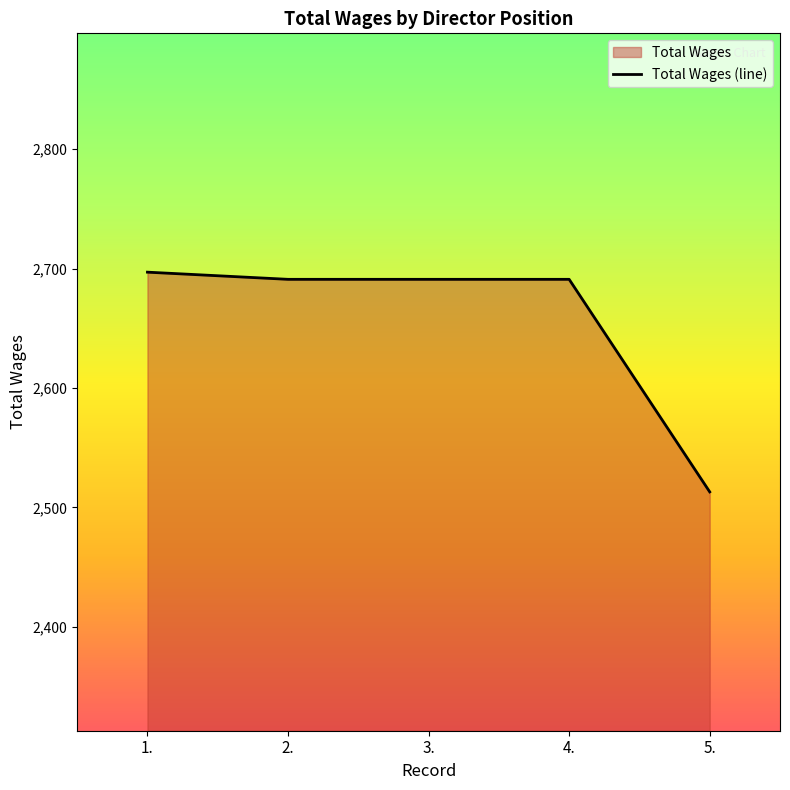

Read the value at 3..

2691